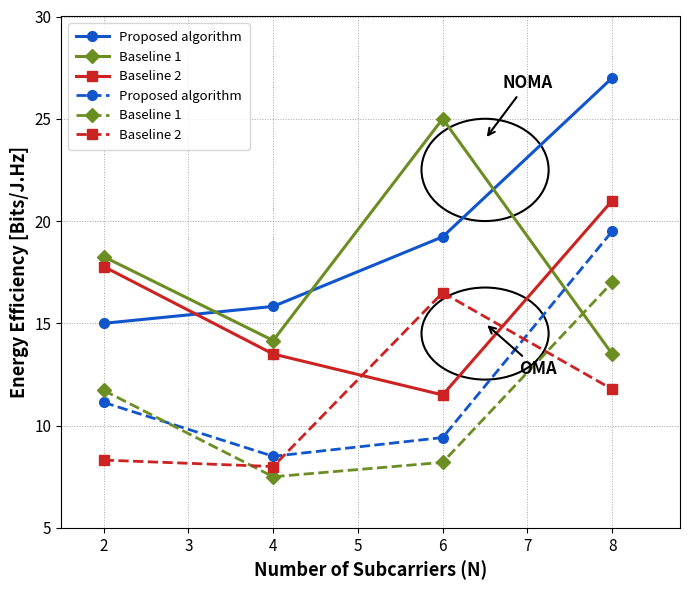

Is the value of Proposed algorithm at 2 greater than the value of Baseline 2 at 4?

Yes